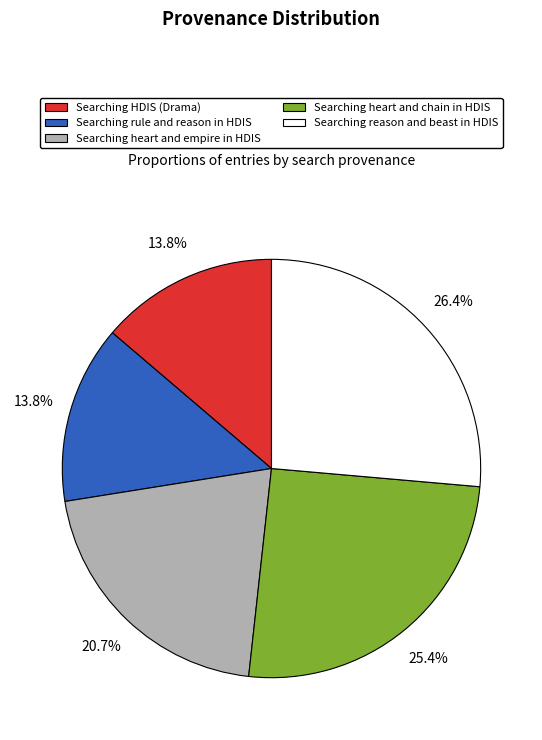

How many segments does this pie chart have?

5